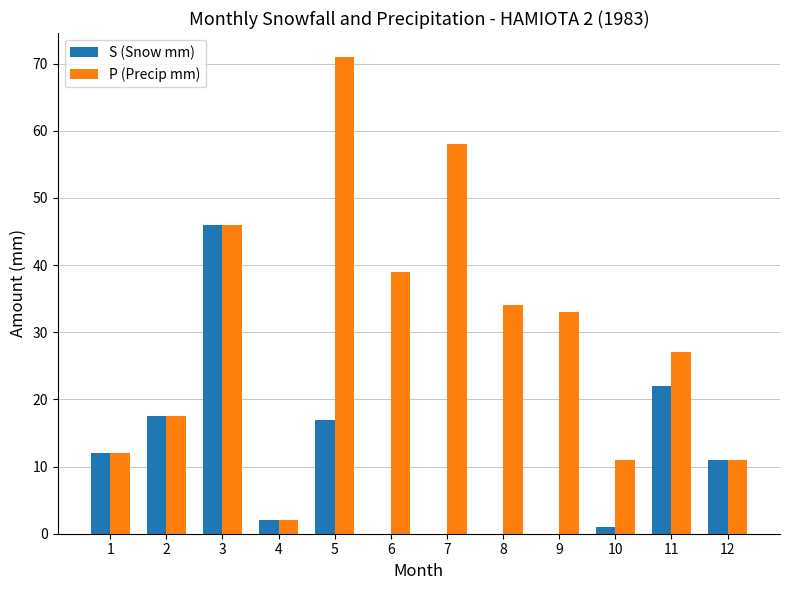

Where does the S (Snow mm) series first go above 11?

1